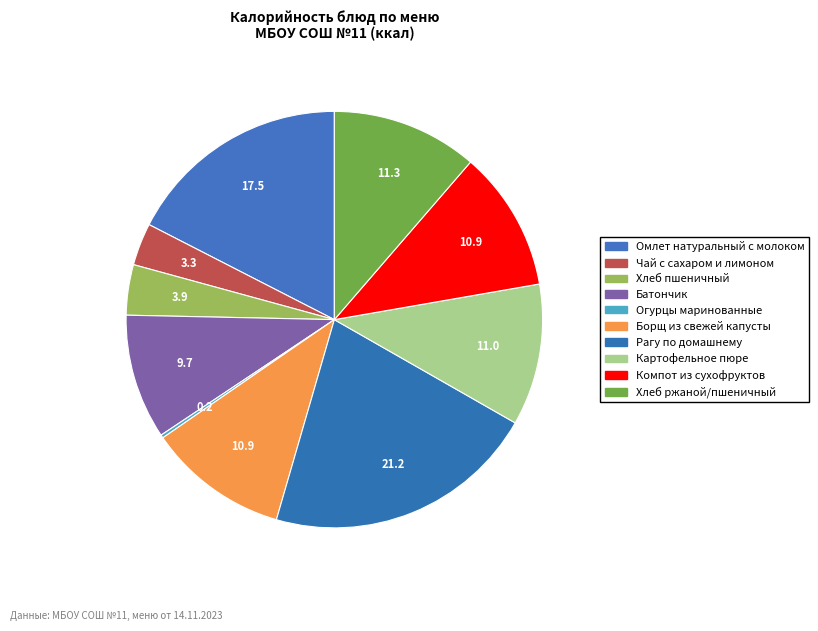

What portion of the pie excludes Омлет натуральный с молоком?

82.5%